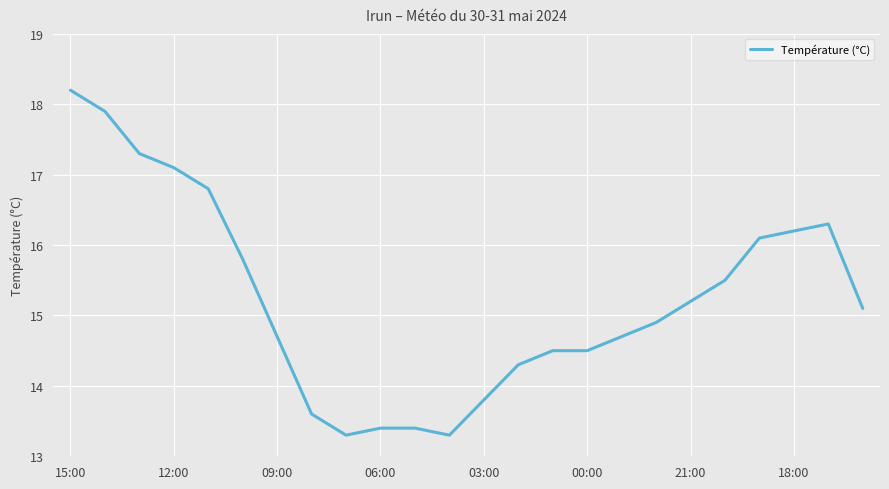

What is the minimum value shown in the chart?

13.3